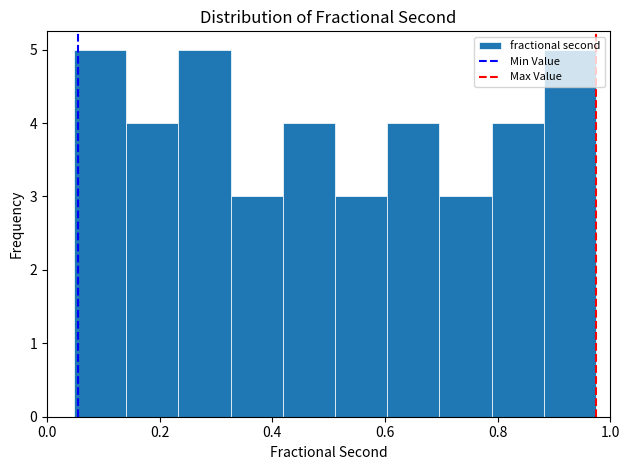

What is the height of the bar covering 0.14 to 0.24 on the x-axis? Neither the bar edges nor the heights are printed on the chart, so give them approximately, as read against the axes.

4